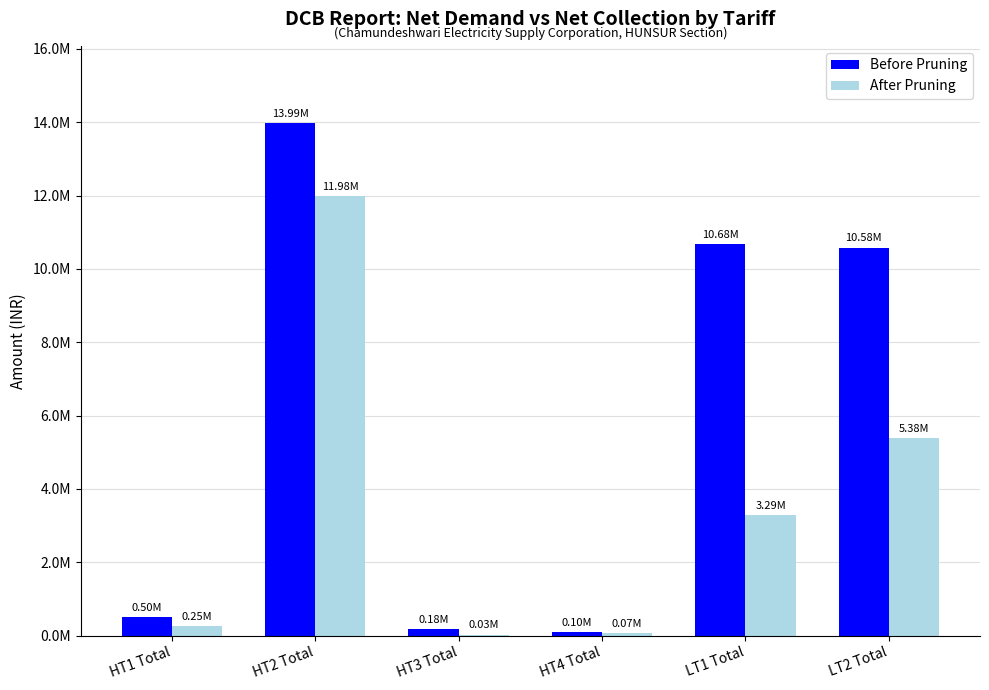

True or false: After Pruning has a value of 3289653.4 at LT1 Total.

True